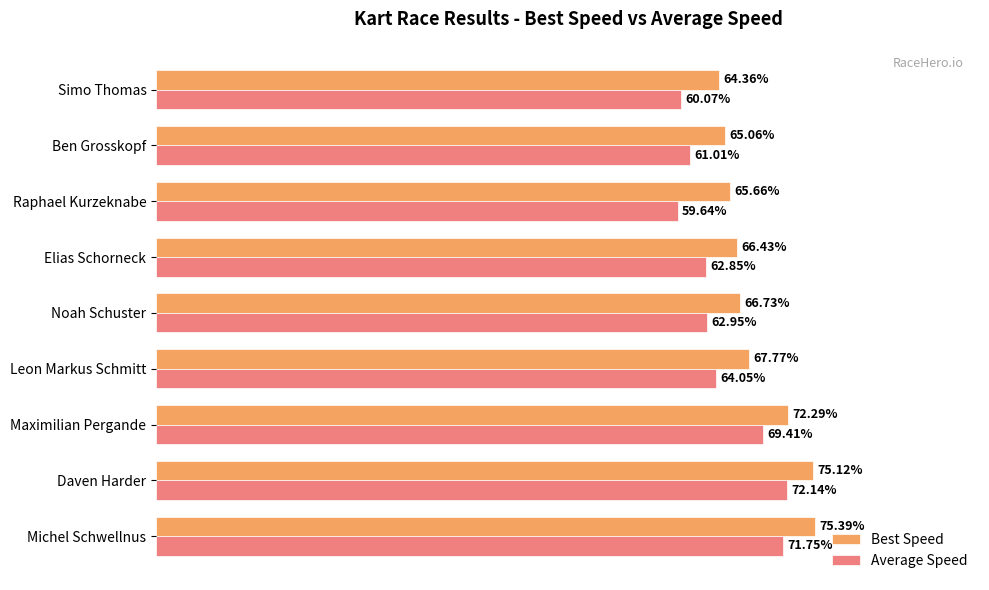

Rank the series by their average value, from highest to lowest.

Best Speed, Average Speed